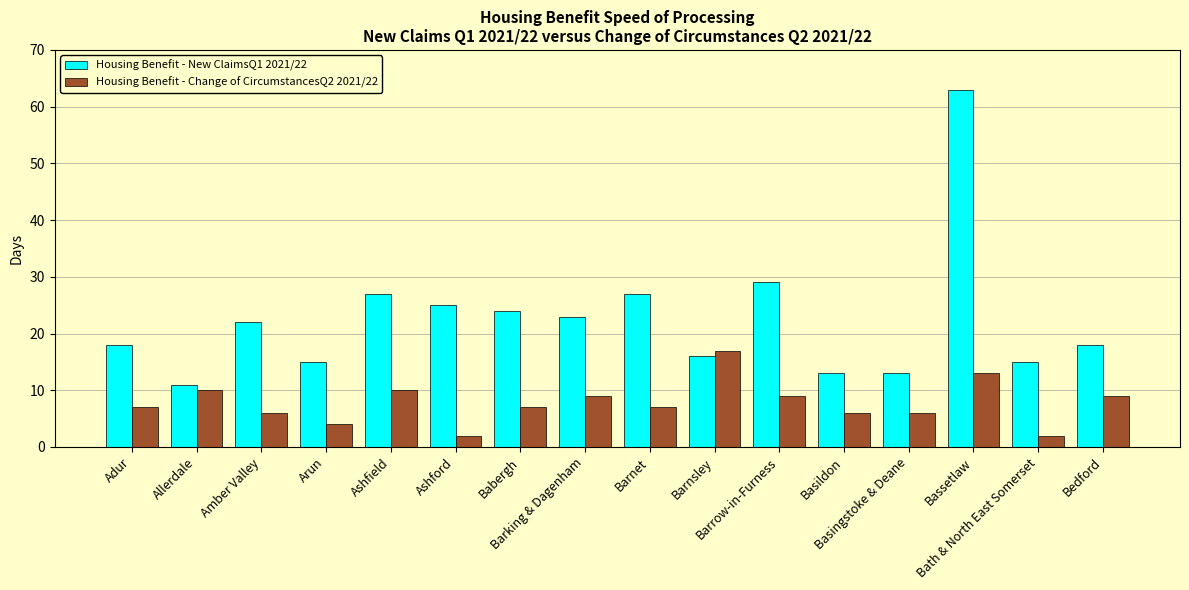

How many bars are there in total?

32